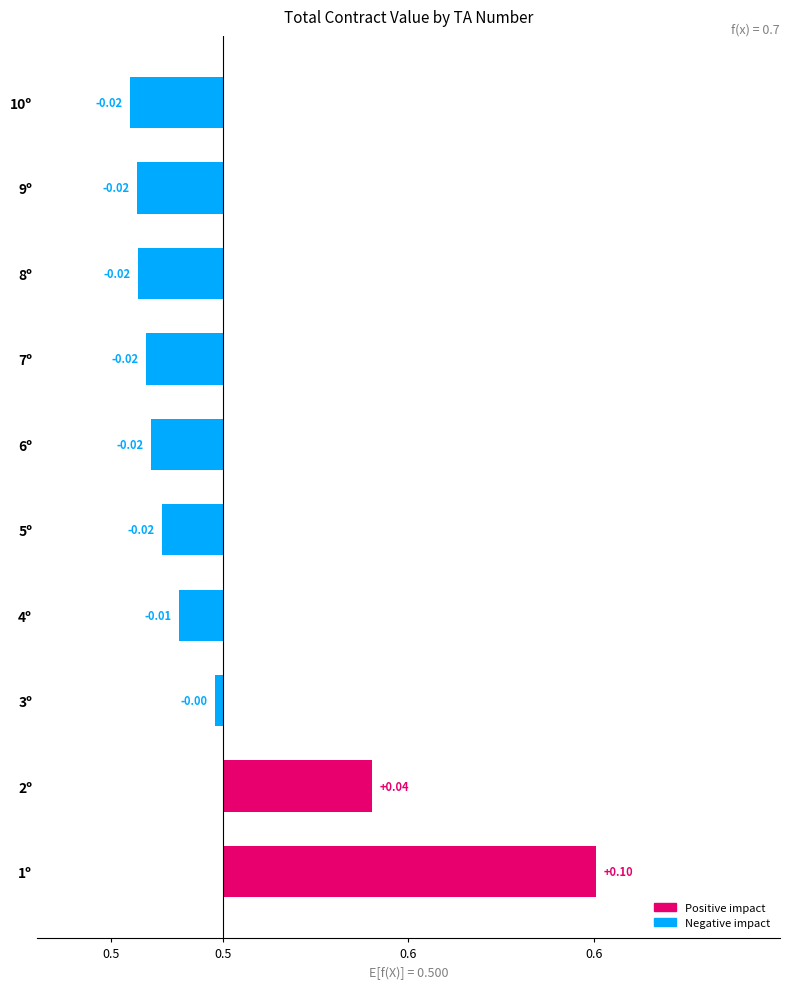

Does the chart contain any negative values?

Yes